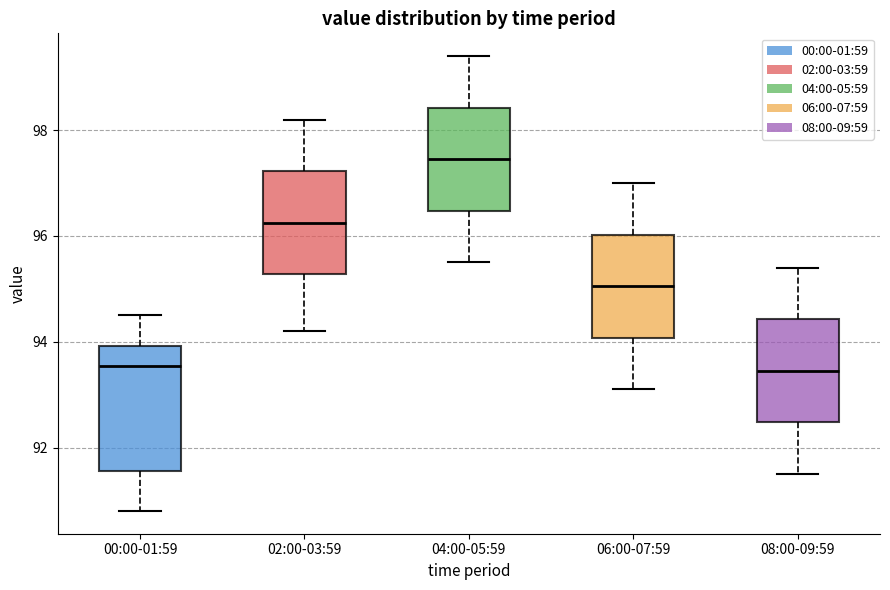

Reading left to right, read every box against the y-axis: the position of its median line, the range the box covers, and the ends of its whiskers. The values are not printed on the chart, so give them approximately, as read against the axis.

00:00-01:59: median 93.6, box 91.6 to 94.0, whiskers 90.8 to 94.6
02:00-03:59: median 96.2, box 95.2 to 97.2, whiskers 94.2 to 98.2
04:00-05:59: median 97.4, box 96.4 to 98.4, whiskers 95.6 to 99.4
06:00-07:59: median 95.0, box 94.0 to 96.0, whiskers 93.2 to 97.0
08:00-09:59: median 93.4, box 92.4 to 94.4, whiskers 91.6 to 95.4